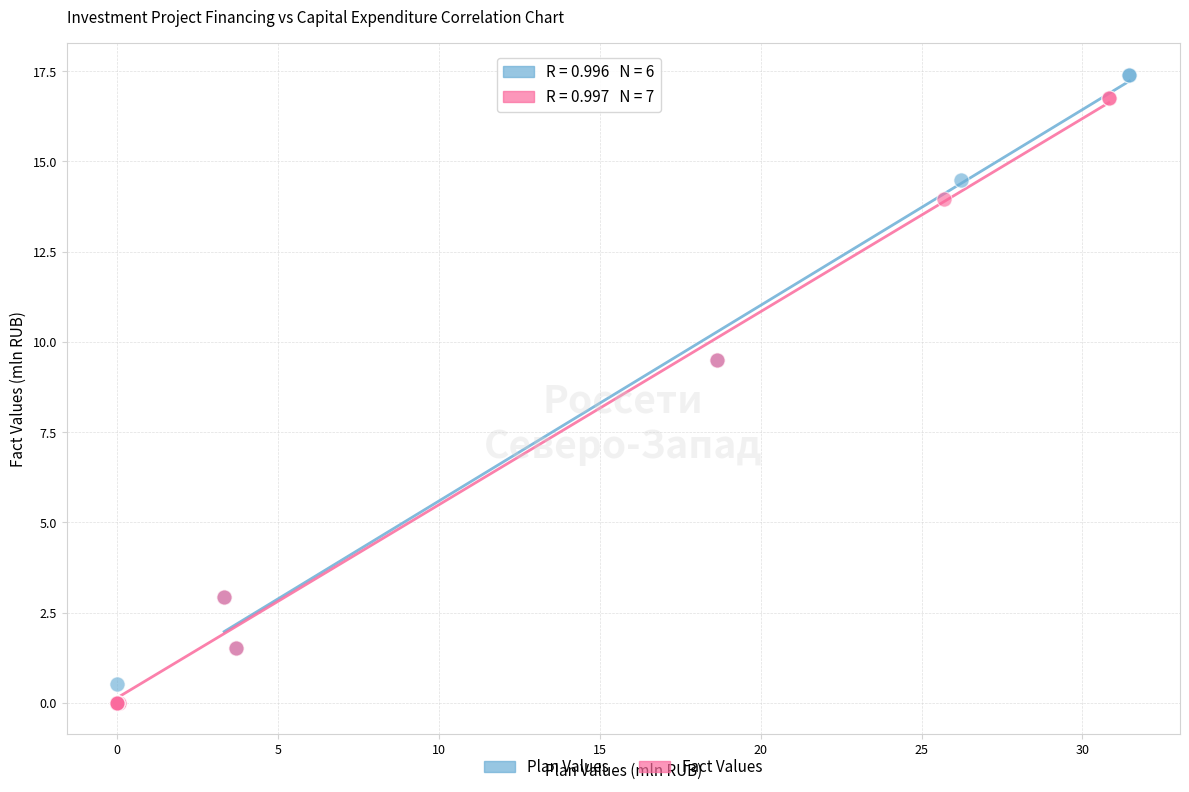

Which series has the widest spread of Y values?

Plan Values